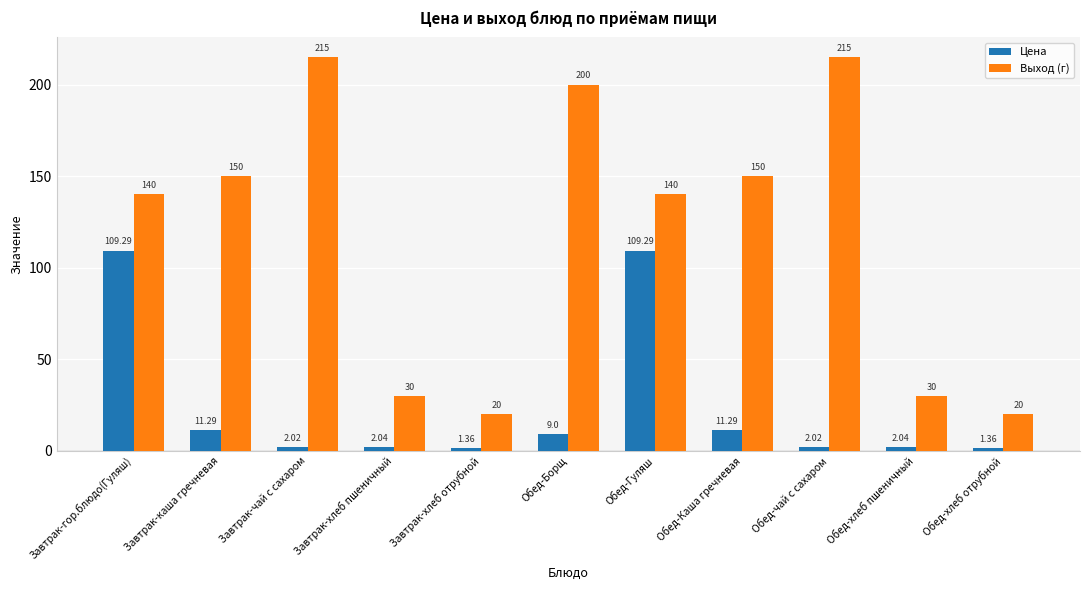

Is the value of Выход (г) at Обед-хлеб отрубной greater than the value of Цена at Завтрак-гор.блюдо(Гуляш)?

No